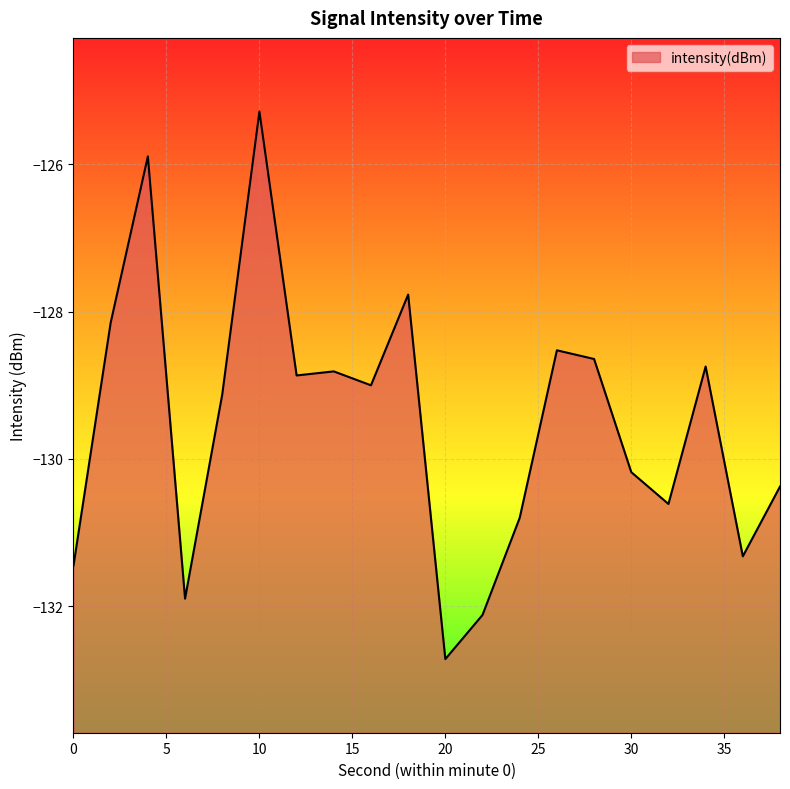

How many interior local valleys (lower than both neighbors) does the data have?

6